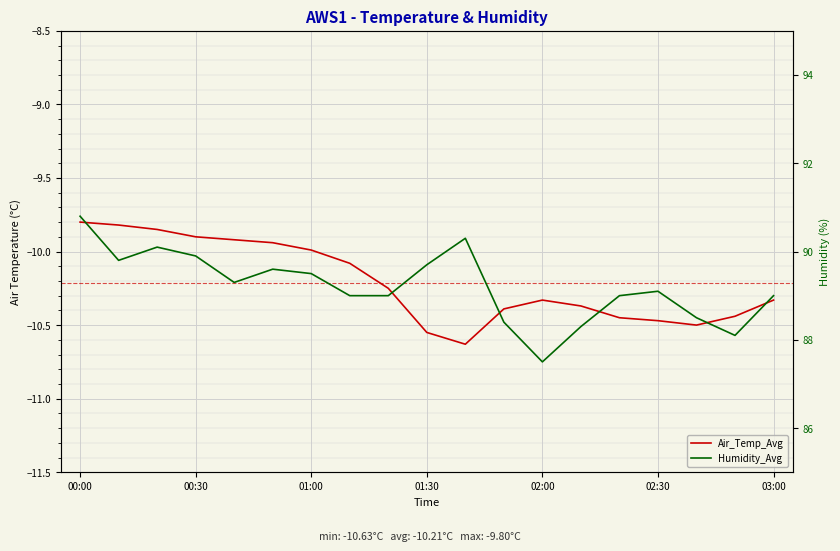

What is the difference between the Air_Temp_Avg values at 10 and 14?

0.2